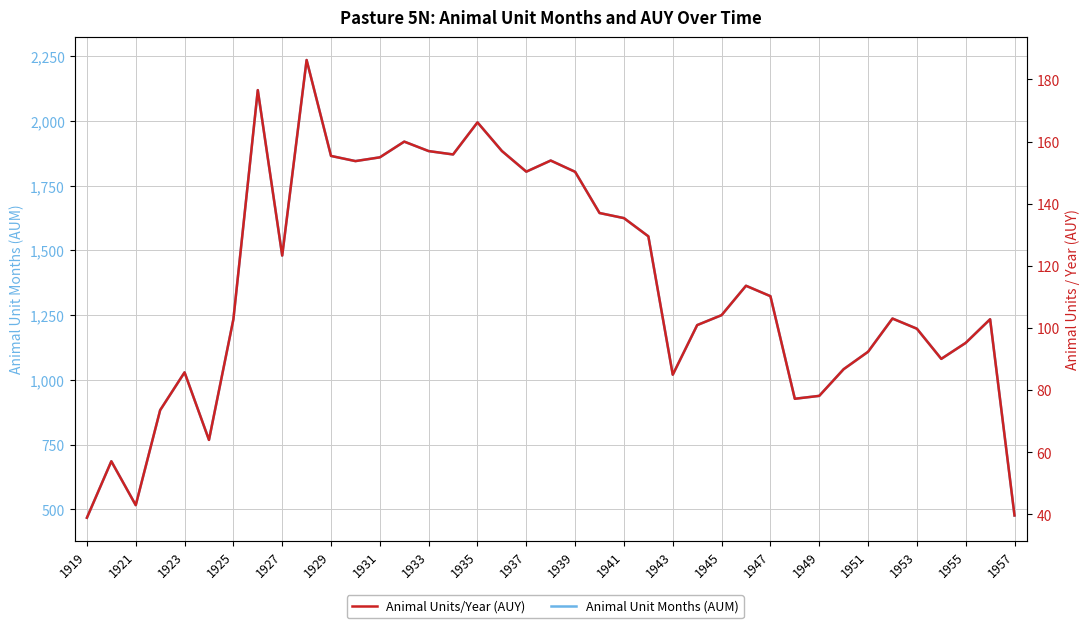

Rank the series by their maximum value, from highest to lowest.

Animal Unit Months (AUM), Animal Units/Year (AUY)